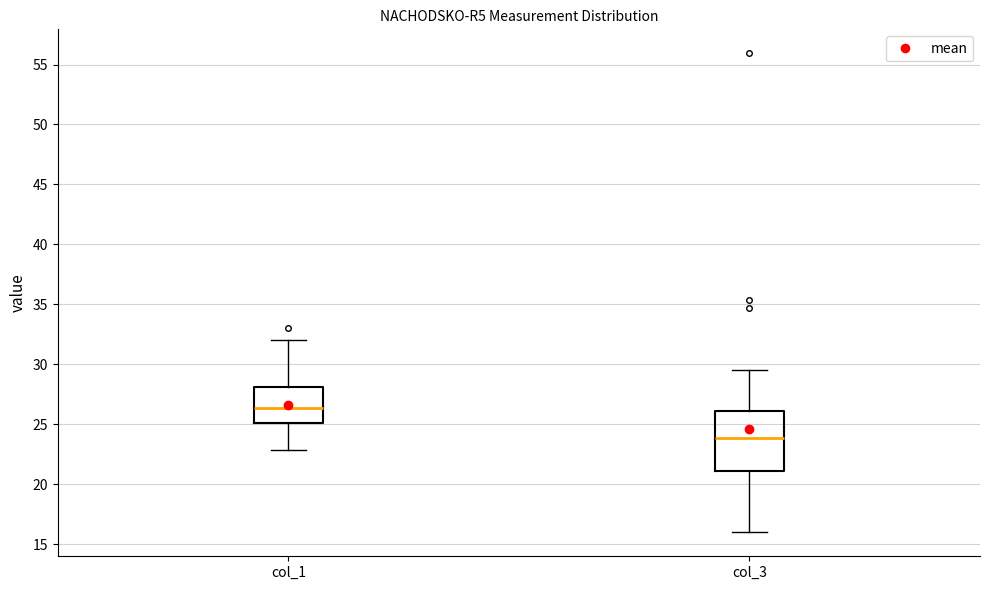

Where is the upper edge of the box for col_3 on the y-axis? The values are not printed on the chart, so give them approximately, as read against the axis.

26.0